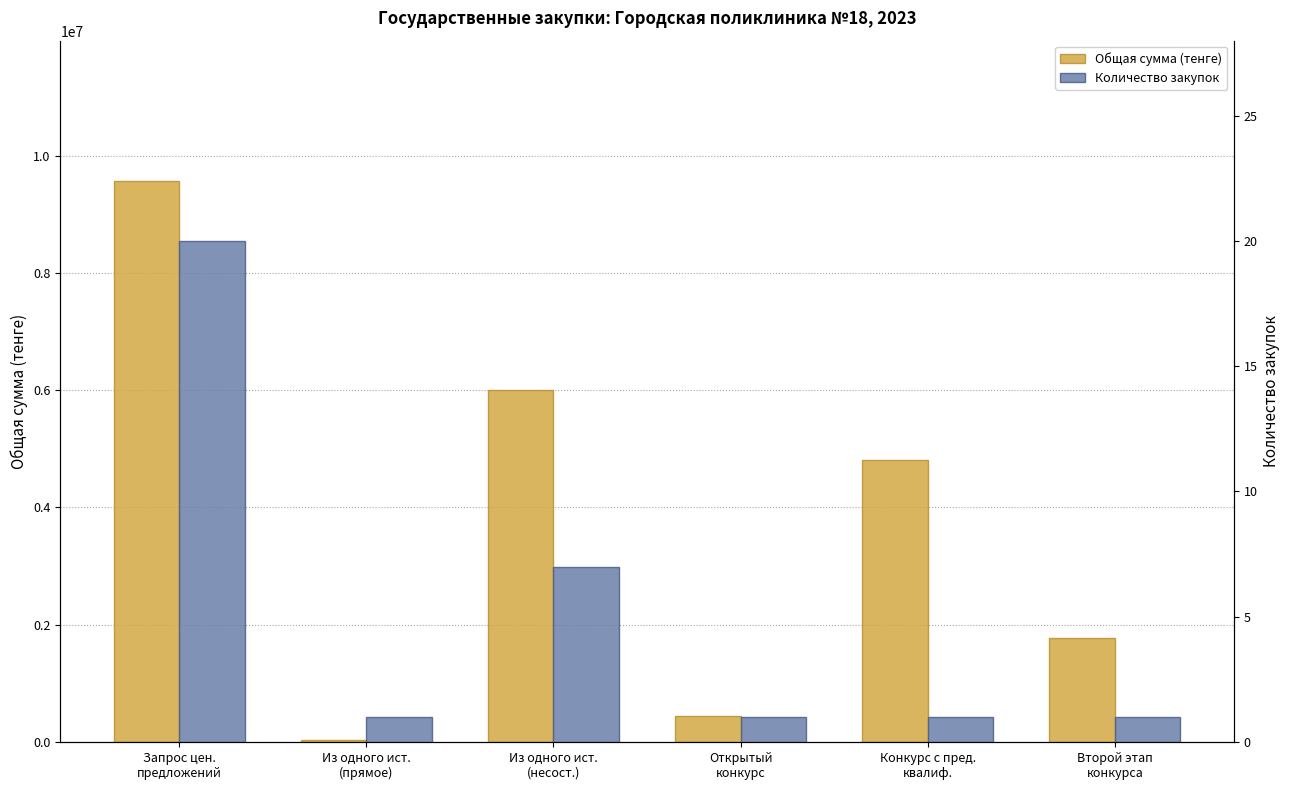

What value does the Количество закупок series have at Из одного ист.
(прямое)?

1